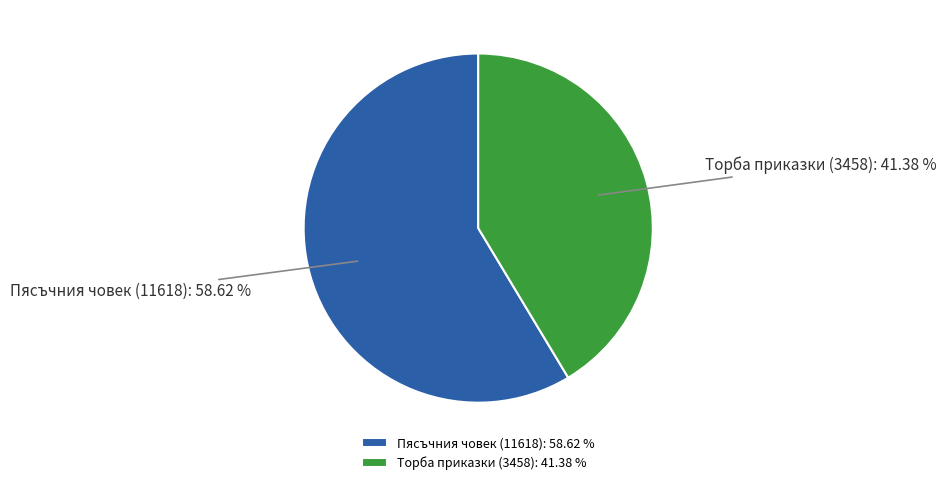

To the nearest percent, what percentage of the pie is Пясъчния човек (11618)?

59%